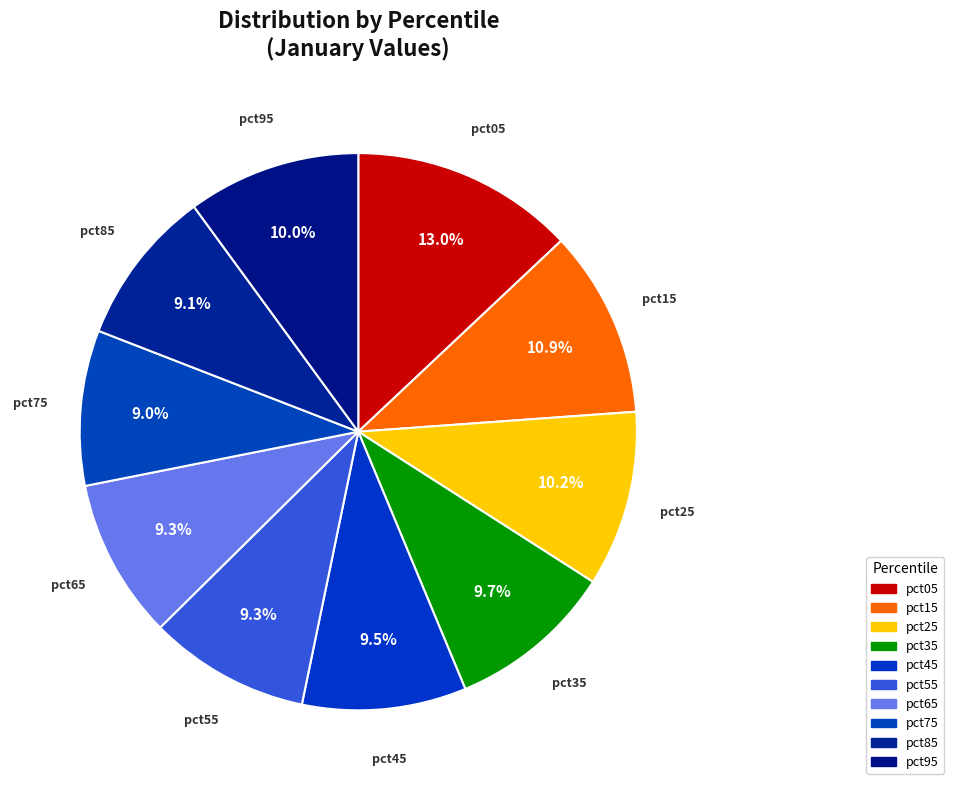

Count the number of slices in the pie.

10